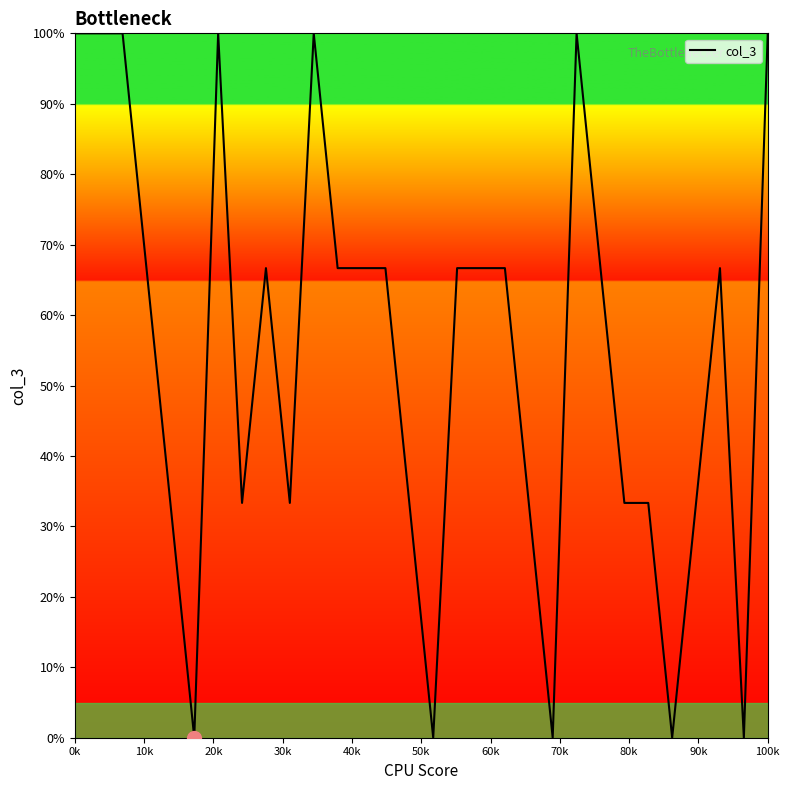

What is the maximum value shown in the chart?

100.0